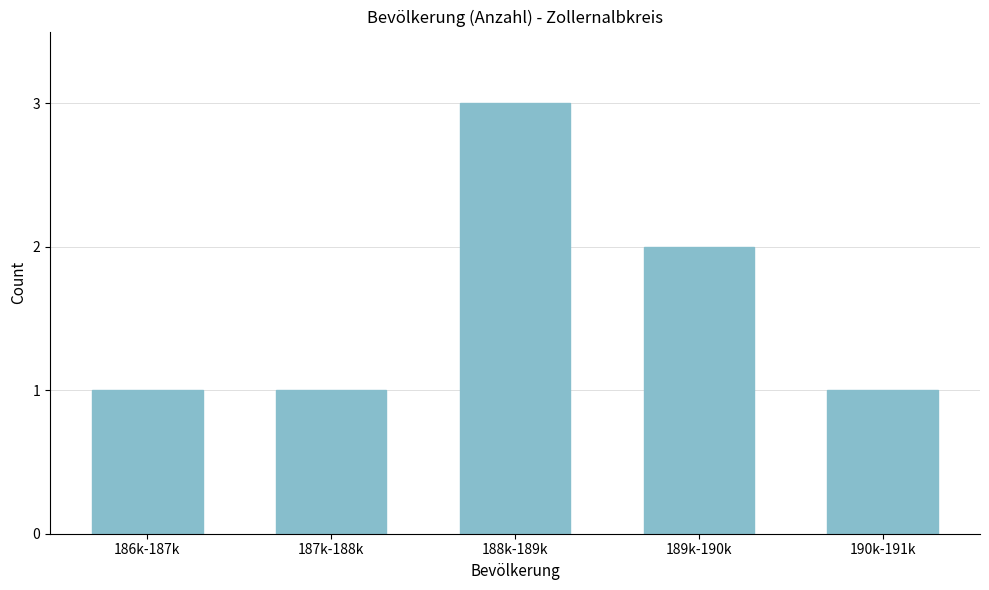

Reading left to right, what are all the values shown in this chart?

186k-187k=1	187k-188k=1	188k-189k=3	189k-190k=2	190k-191k=1